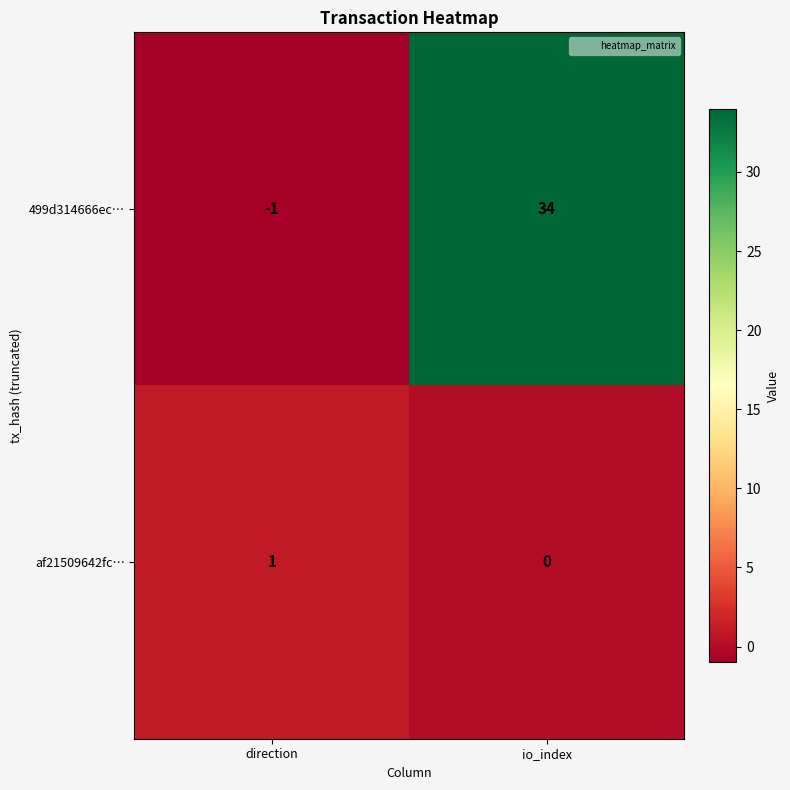

True or false: 499d314666ec… has a value of 34 at io_index.

True